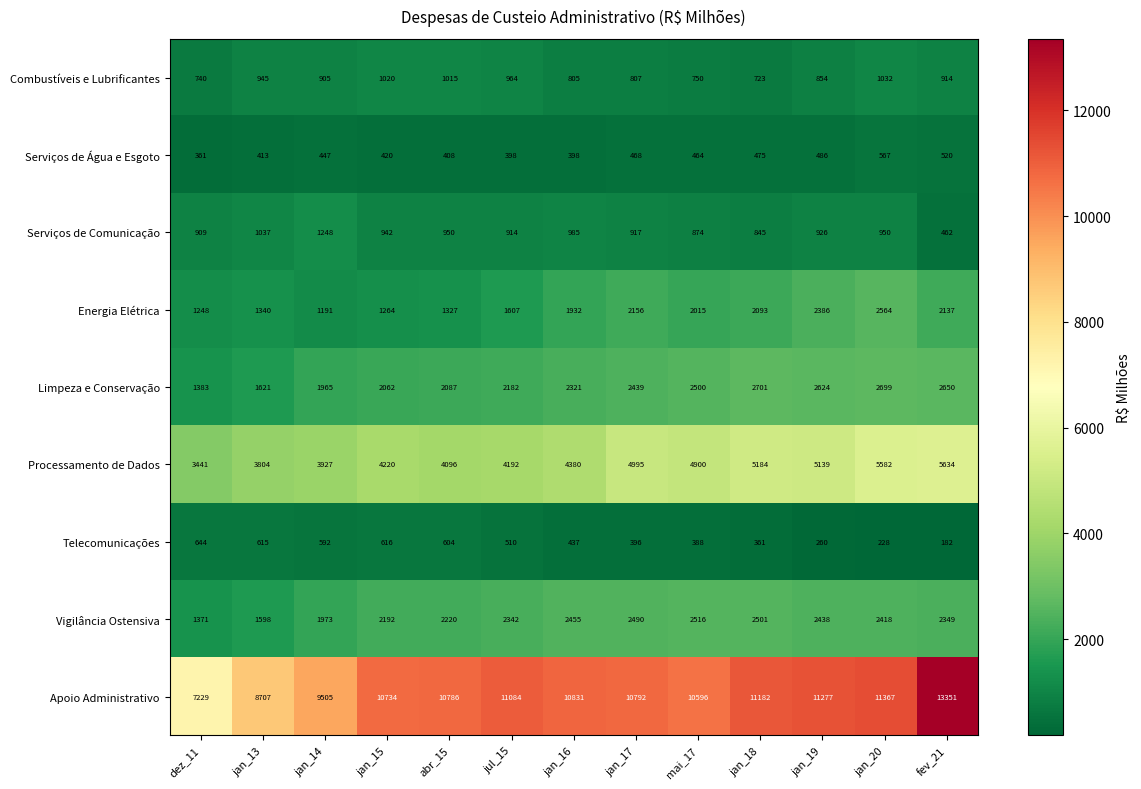

The value of Energia Elétrica at jan_19 is 3318. True or false?

False